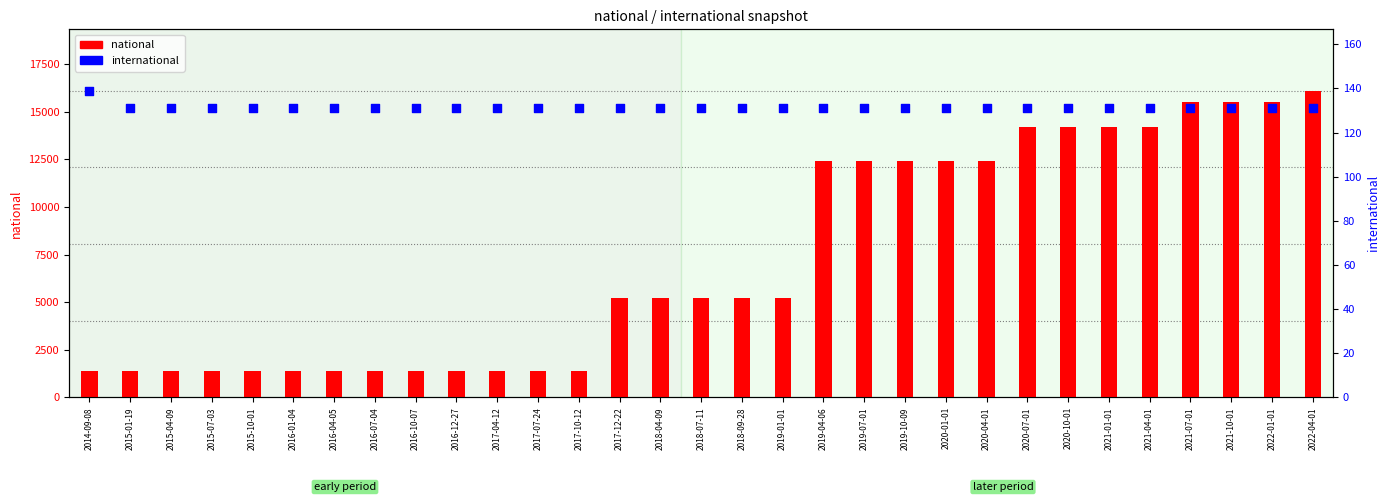

At which category is the sum across all series the highest?

2022-04-01